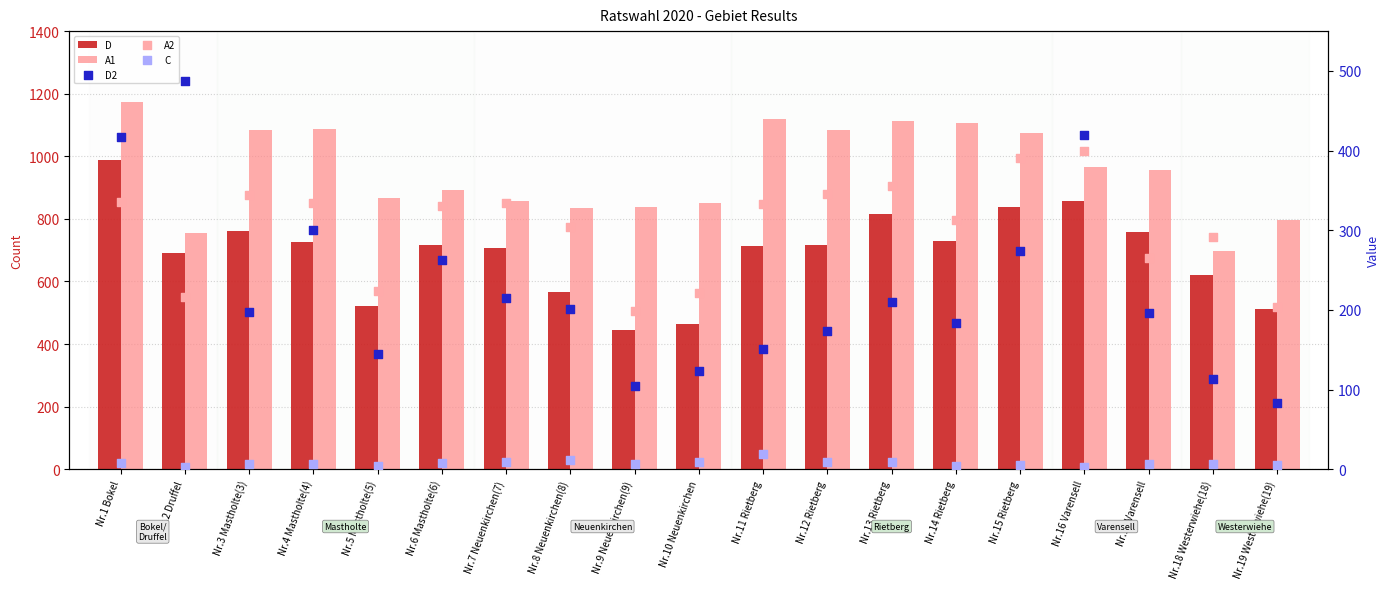

Which series has the widest spread of Y values?

D